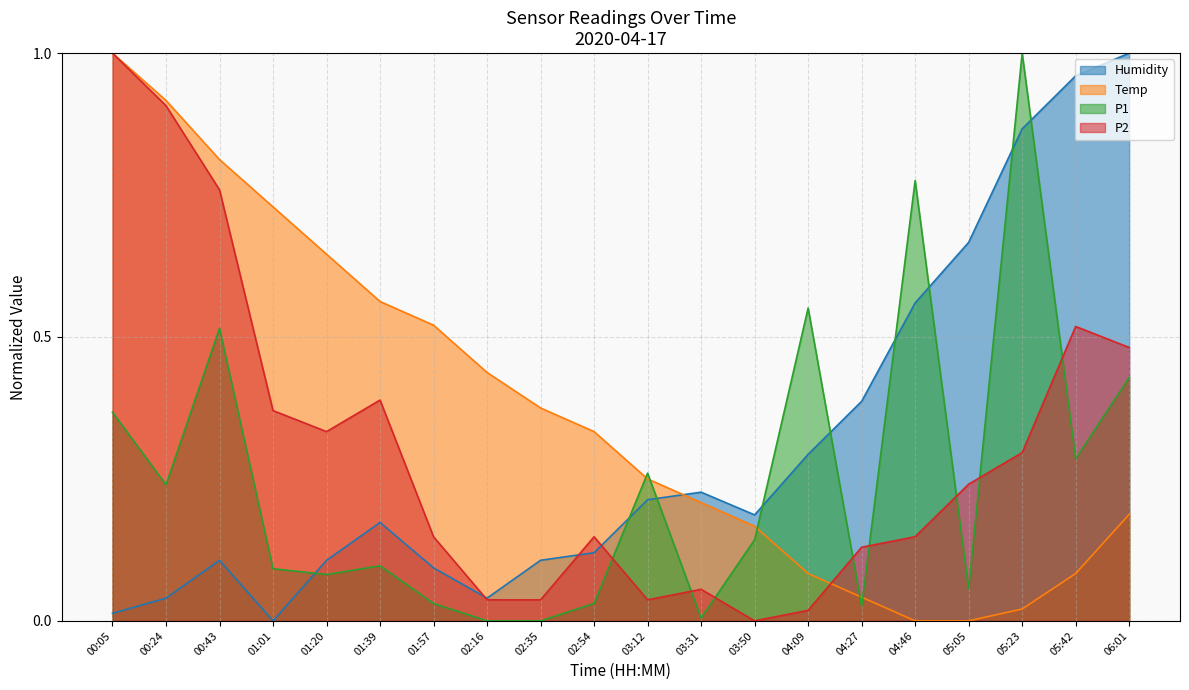

What is the value of the P2 point at the 6th from the left?

0.4